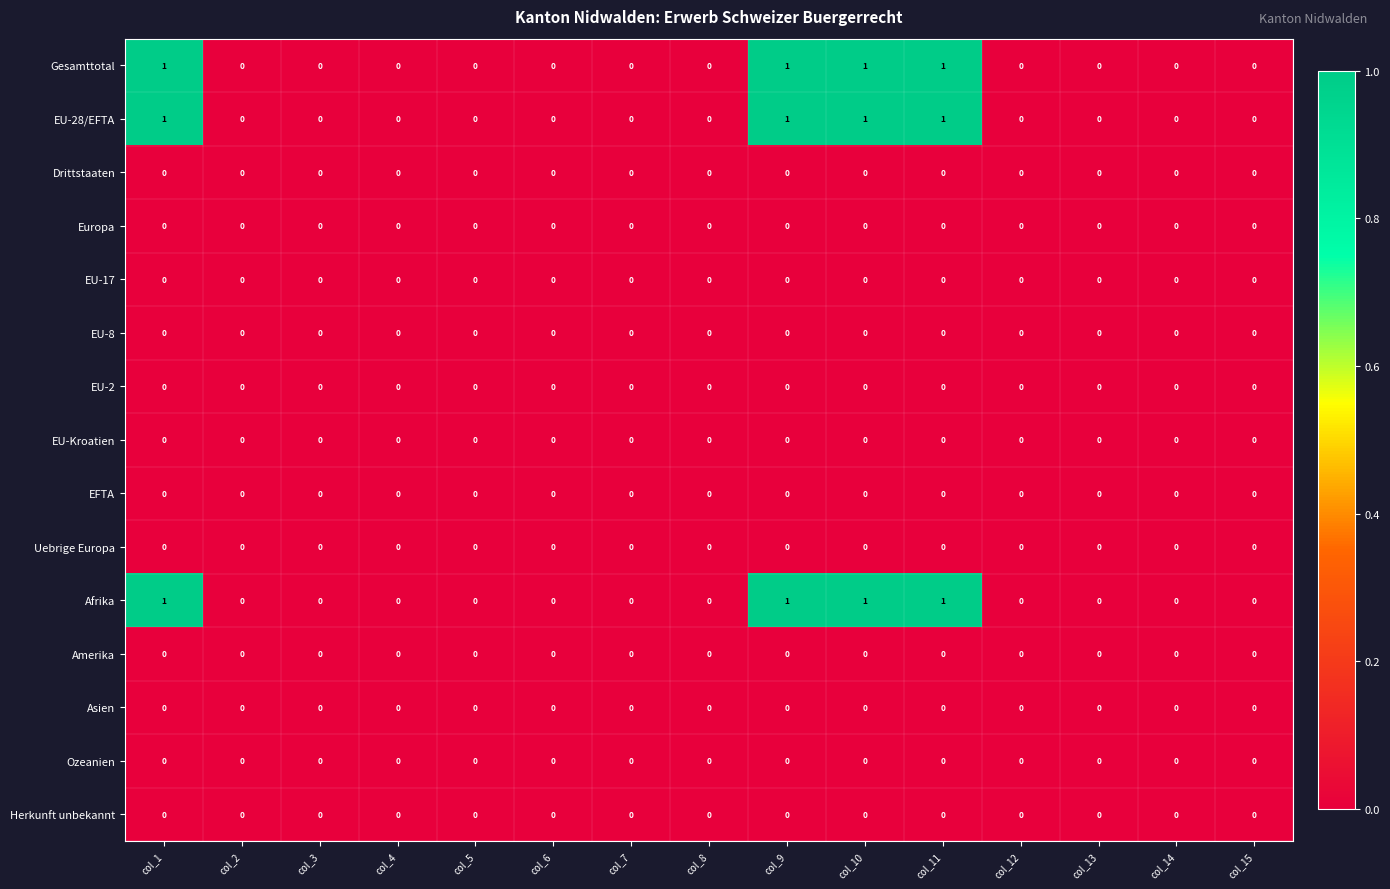

True or false: Ozeanien has a value of 0 at col_7.

True